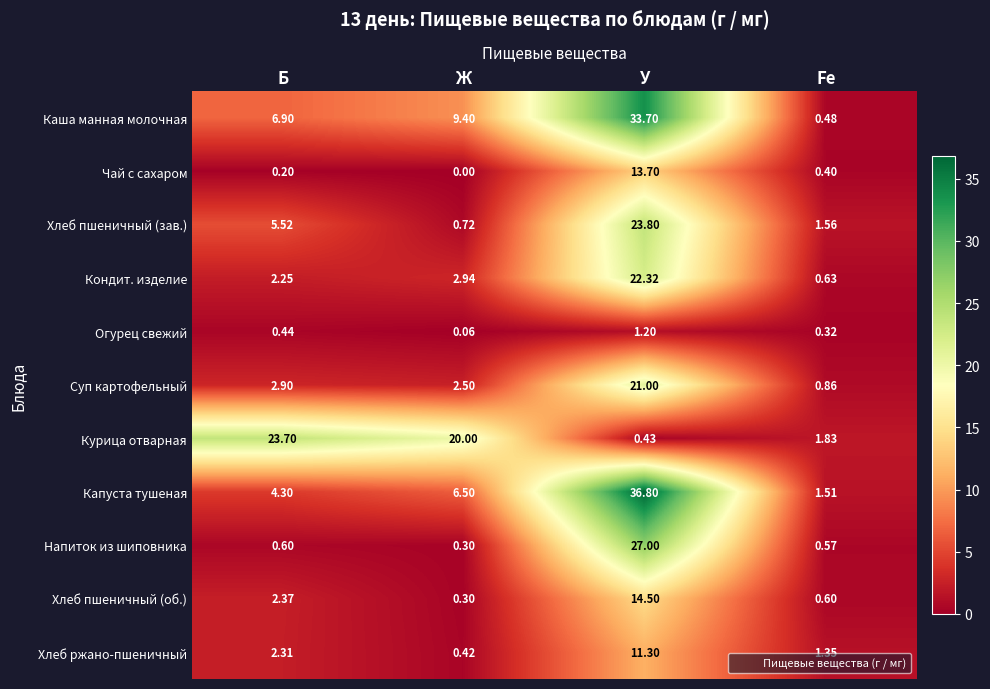

Where is Каша манная молочная nearest to the value 17?

Ж